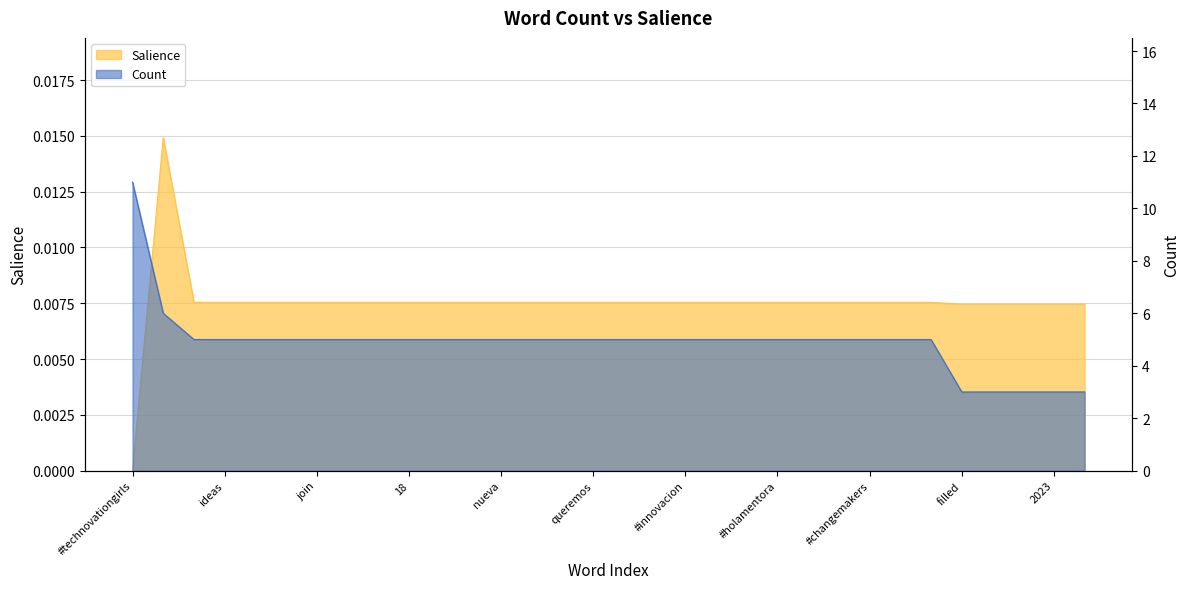

Is it true that Count equals 6.0 at app?

True